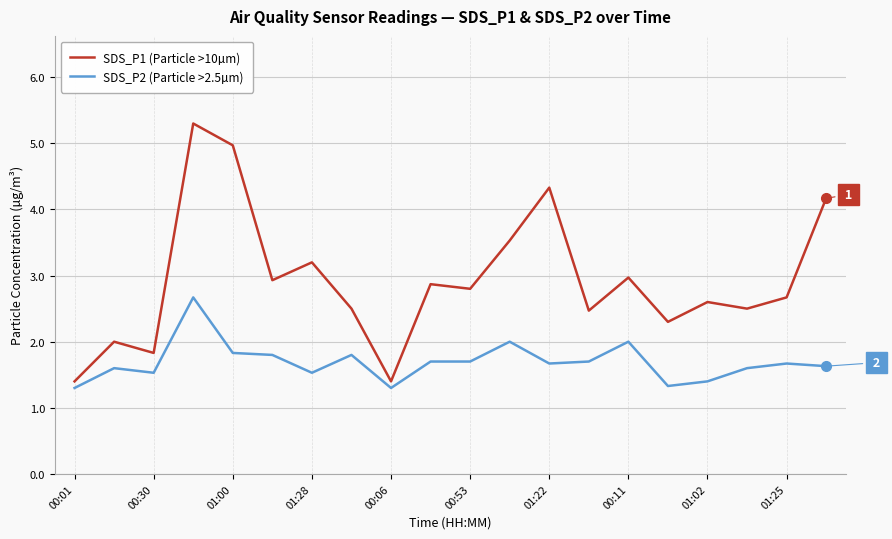

Rank the series by their maximum value, from highest to lowest.

SDS_P1 (Particle >10µm), SDS_P2 (Particle >2.5µm)